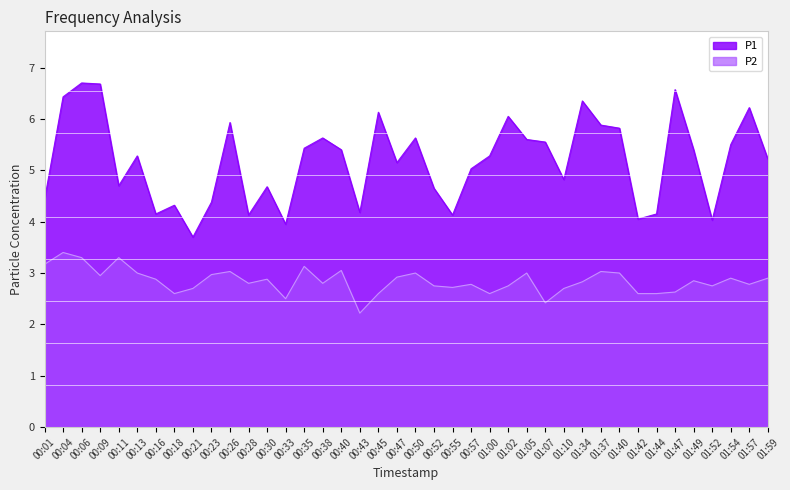

What is the difference between the second highest and minimum values in the P2 series?

1.1